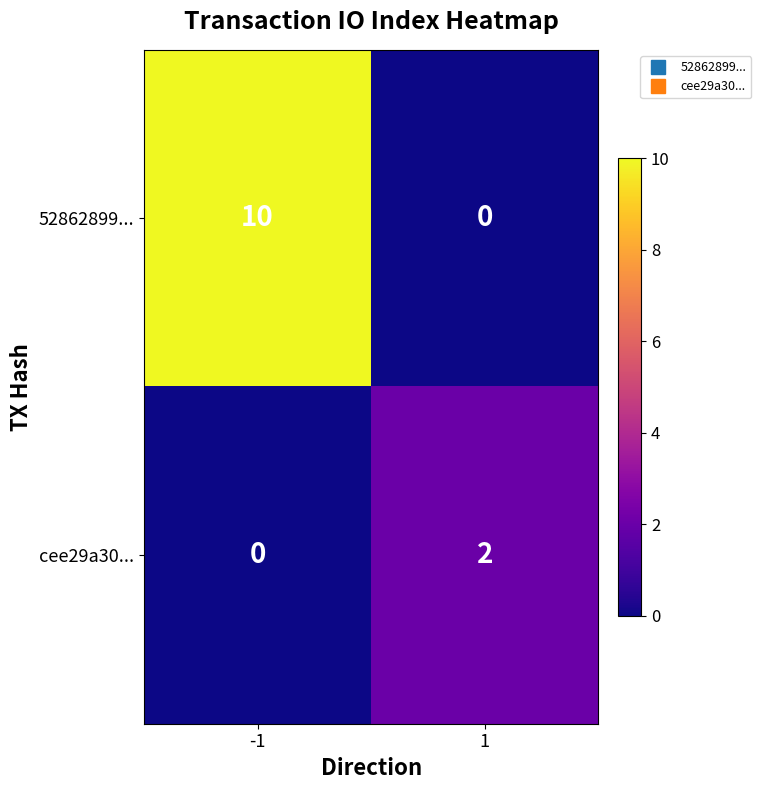

At how many categories does at least one series exceed 9?

1